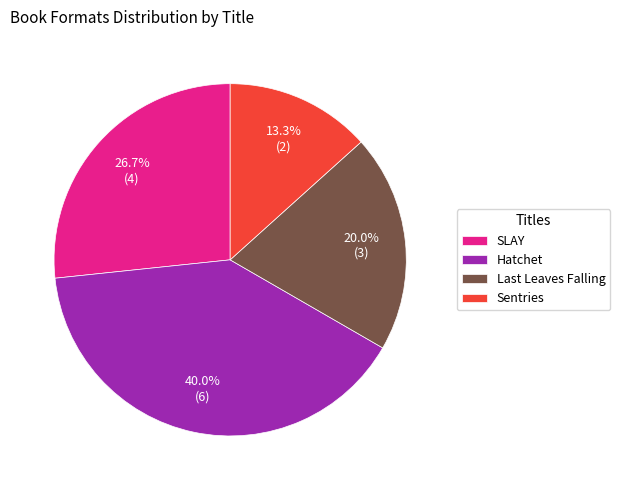

True or false: SLAY accounts for 27% of the total.

True